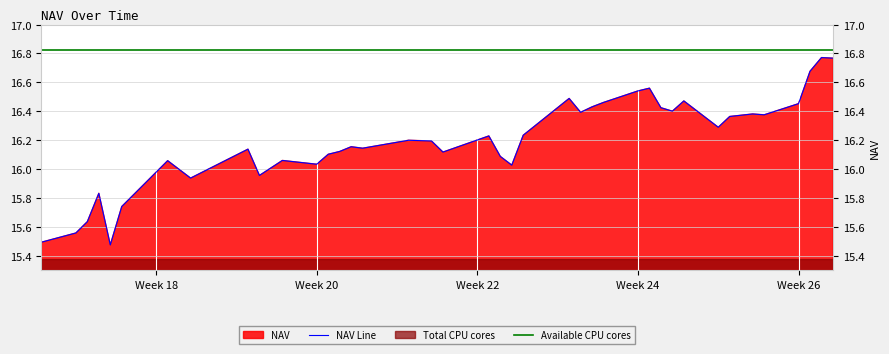

True or false: Available CPU cores and NAV Line cross at least once.

False